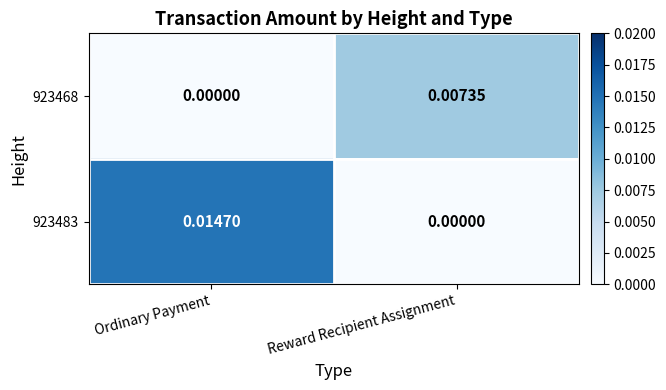

At which label is 923468 closest to 0?

Ordinary Payment